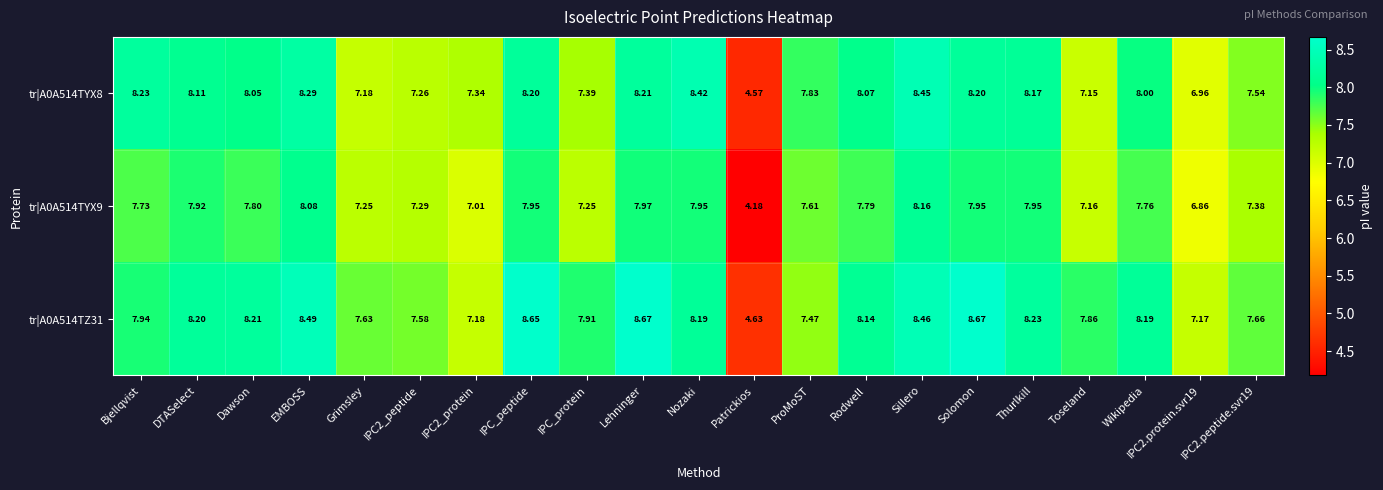

Is the value of tr|A0A514TYX9 at Toseland greater than the value of tr|A0A514TZ31 at IPC_peptide?

No